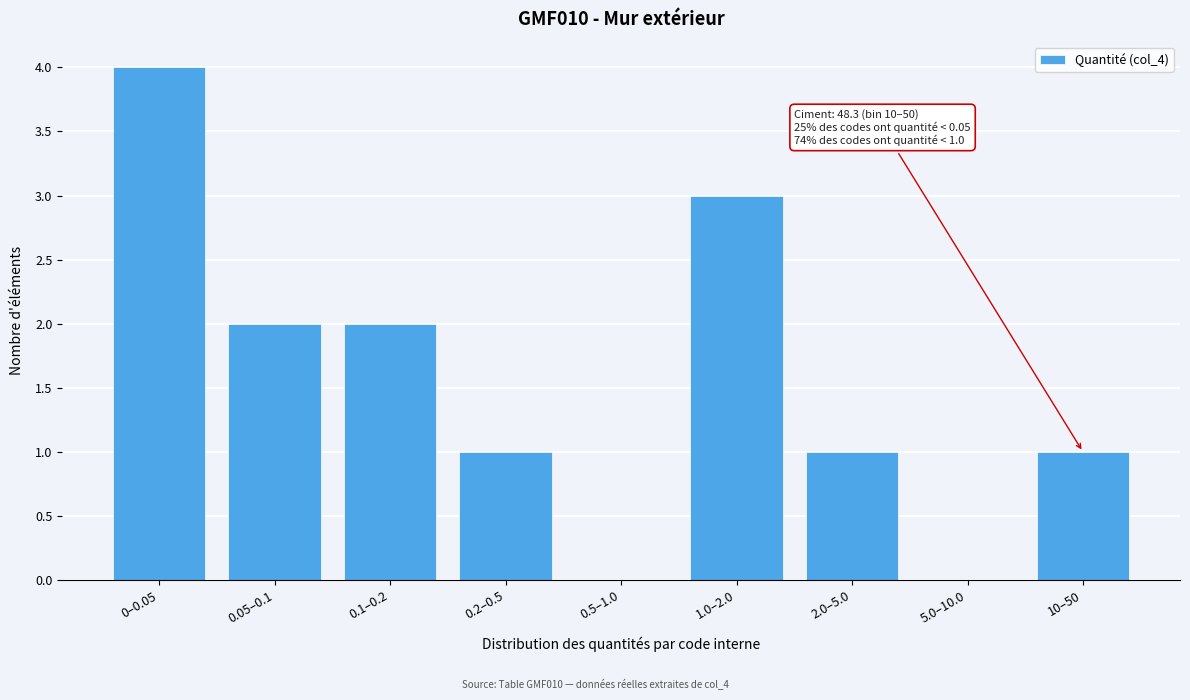

Reading left to right, transcribe all the data shown in this chart.

0–0.05=4	0.05–0.1=2	0.1–0.2=2	0.2–0.5=1	0.5–1.0=0	1.0–2.0=3	2.0–5.0=1	5.0–10.0=0	10–50=1